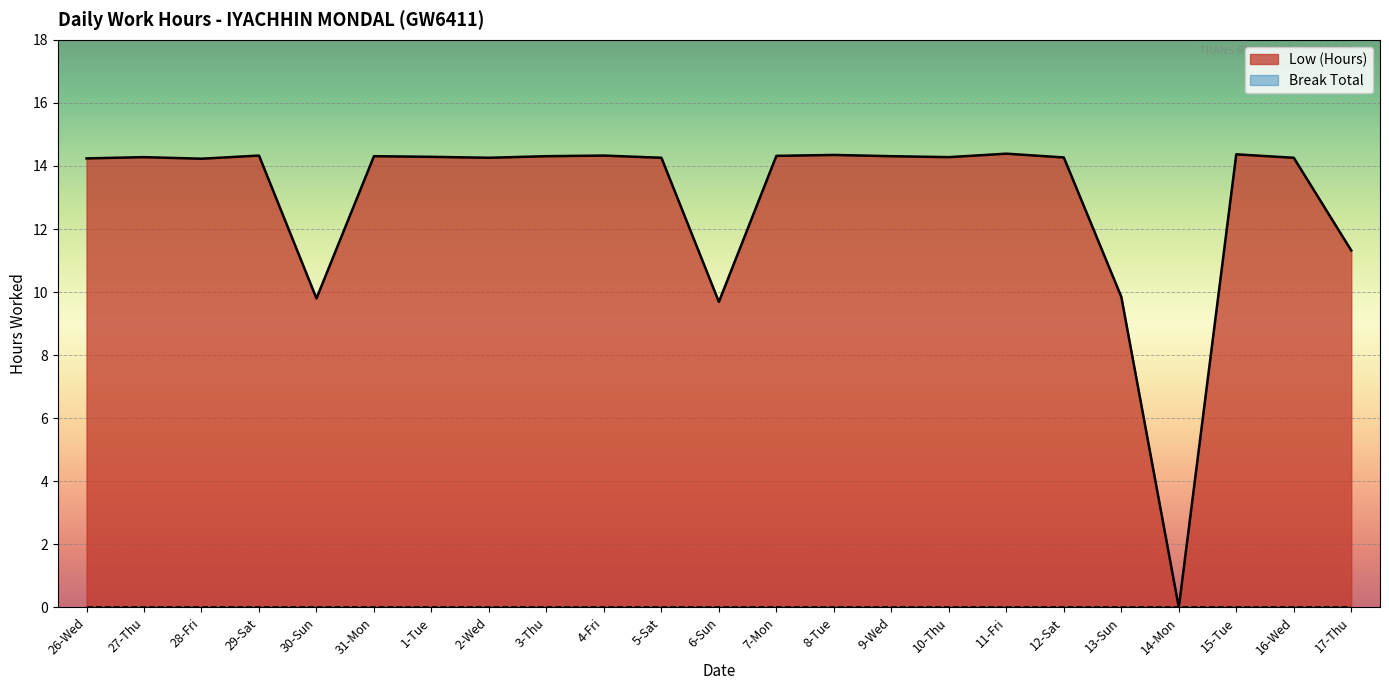

How many values are above zero?

22